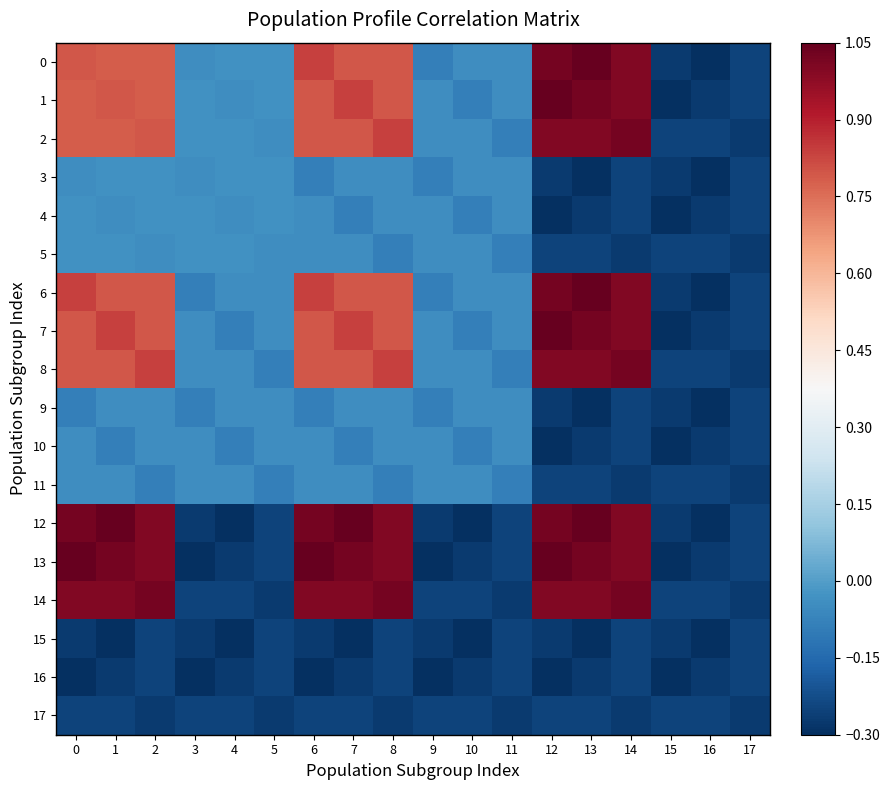

What is the spread (max minus min) of values at 11?

0.2